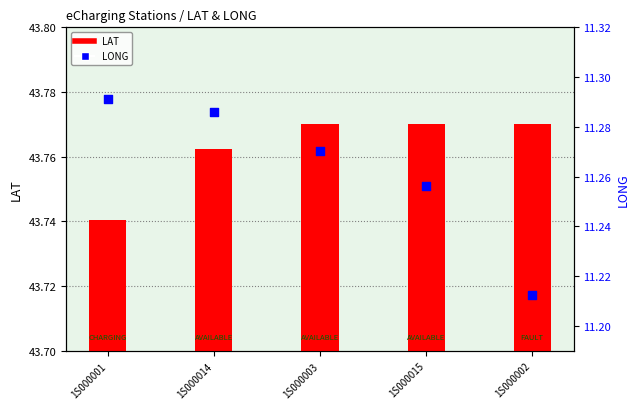

Is the value of LONG at 1S000015 greater than the value of LAT at 1S000002?

No